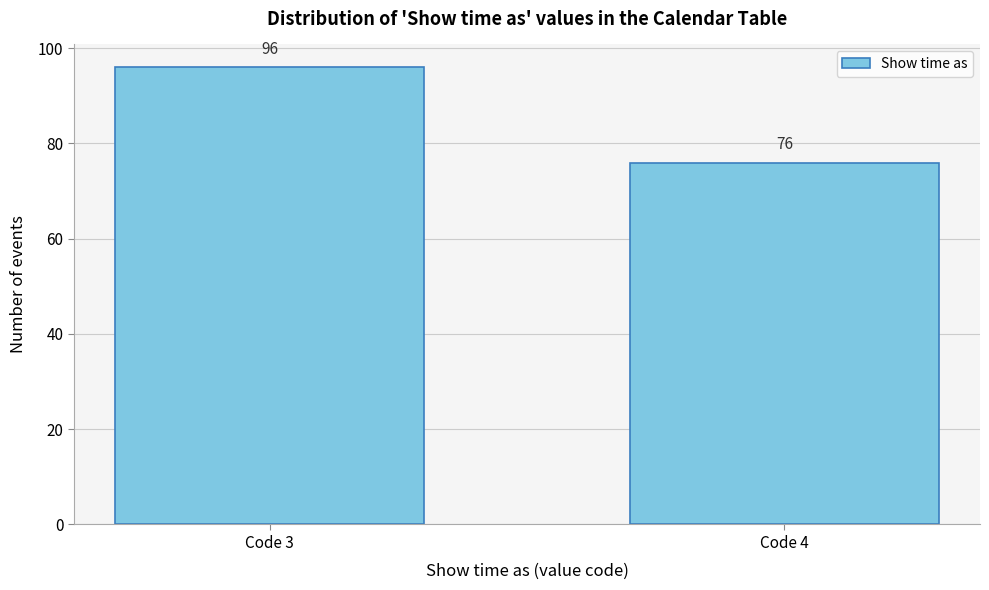

Reading right to left, list all the values displayed in this chart.

Code 4=76	Code 3=96